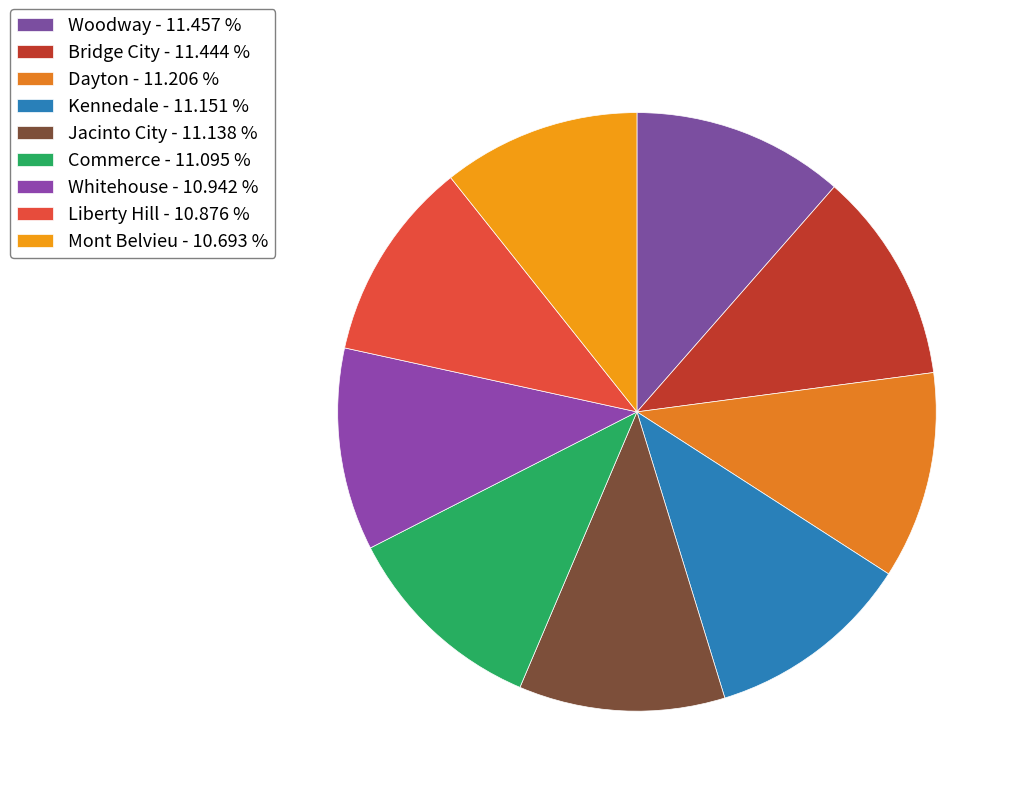

Do Commerce and Mont Belvieu together represent more than half of the pie?

No